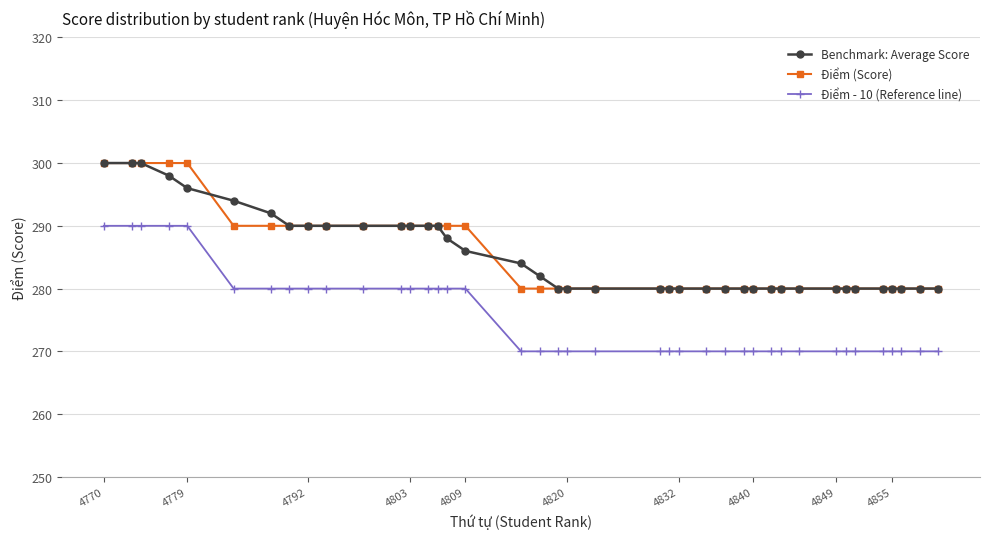

At how many categories does at least one series exceed 285?

17